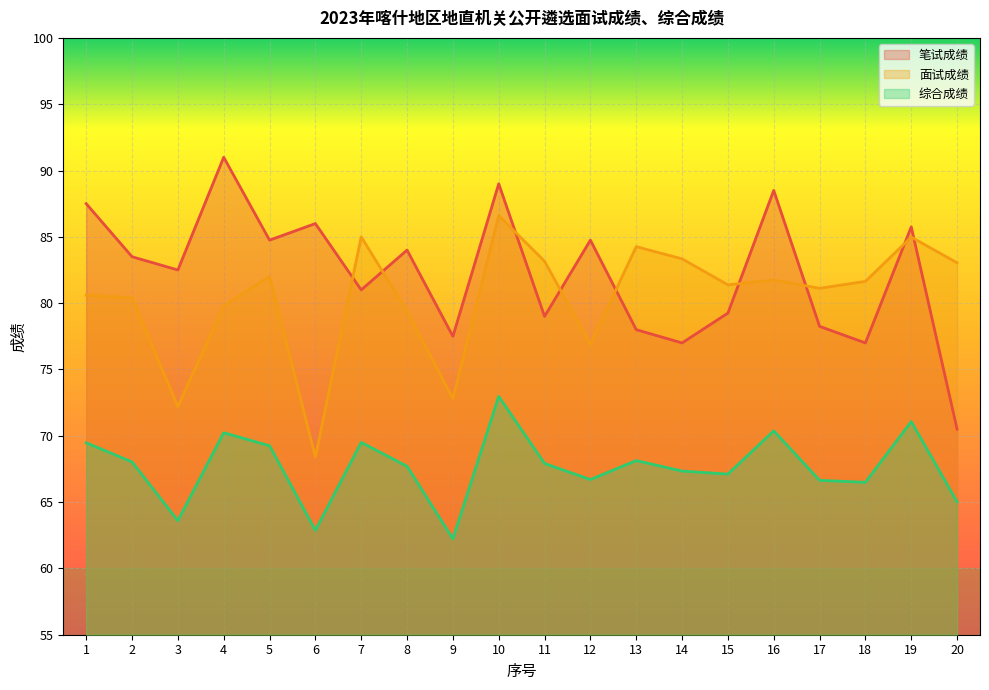

Which series has the largest total across all categories?

笔试成绩